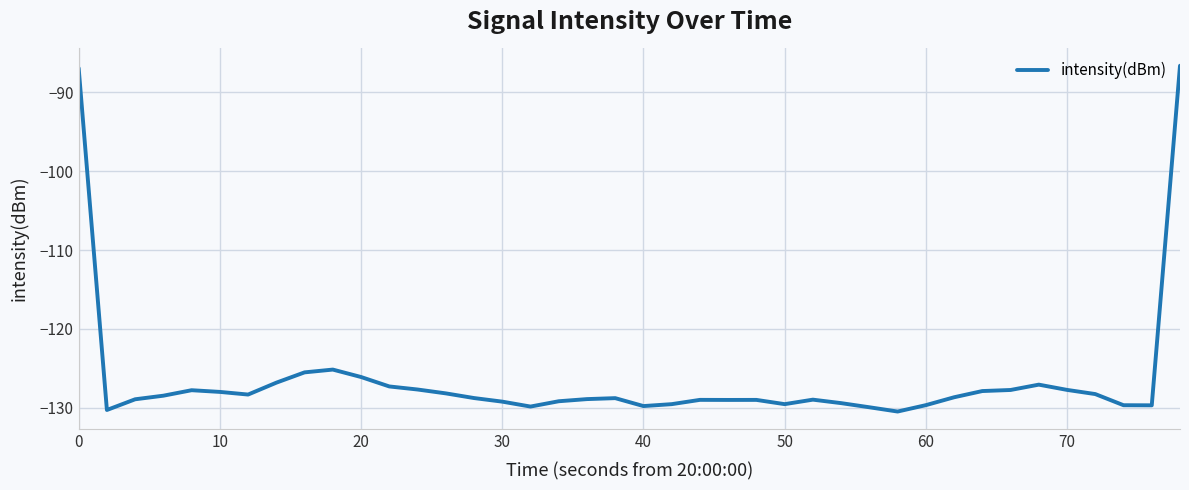

What is the smallest value displayed?

-130.5